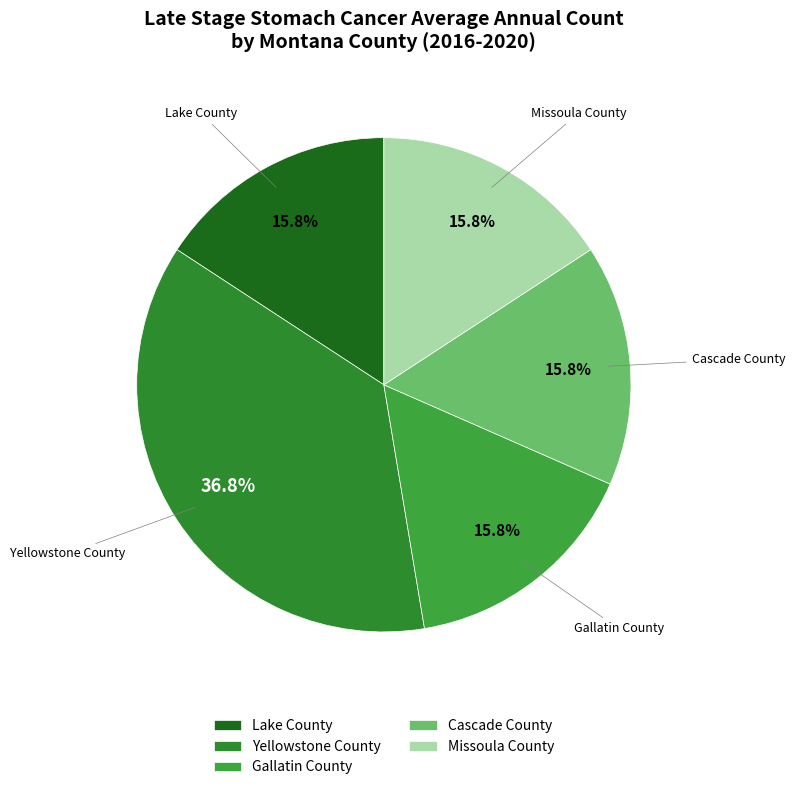

Which category has the biggest portion of the pie?

Yellowstone County